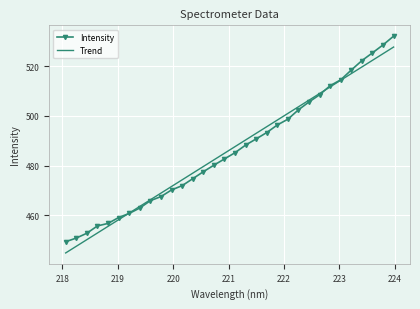

List the series in order of their peak value, lowest first.

Trend, Intensity